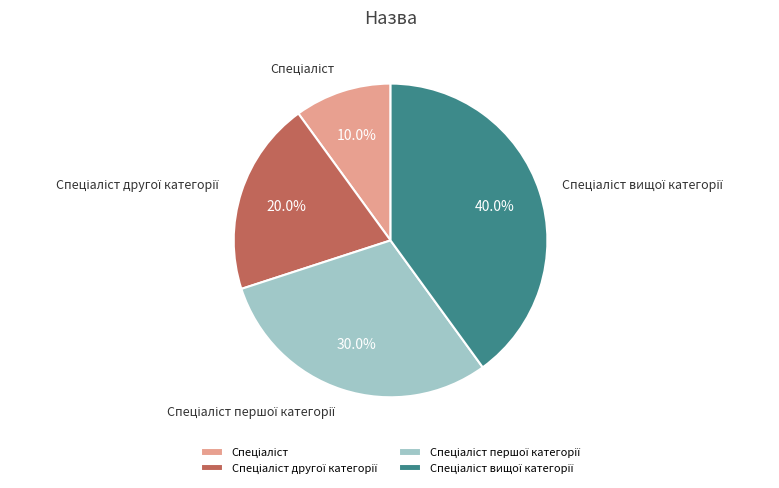

Count the number of slices in the pie.

4